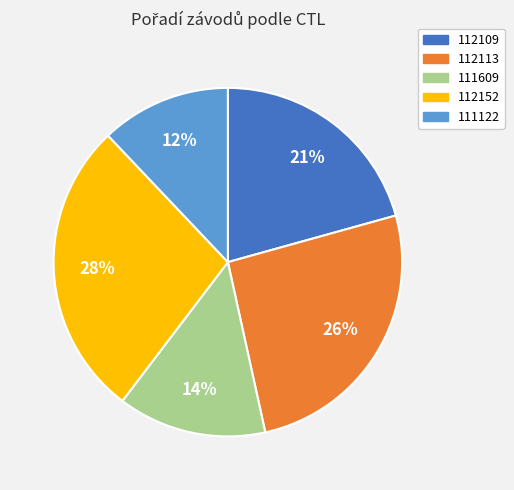

Does any single category account for the majority?

No